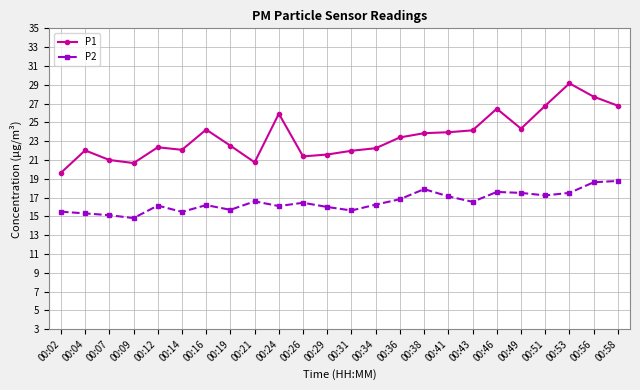

Count the number of categories in the chart.

24